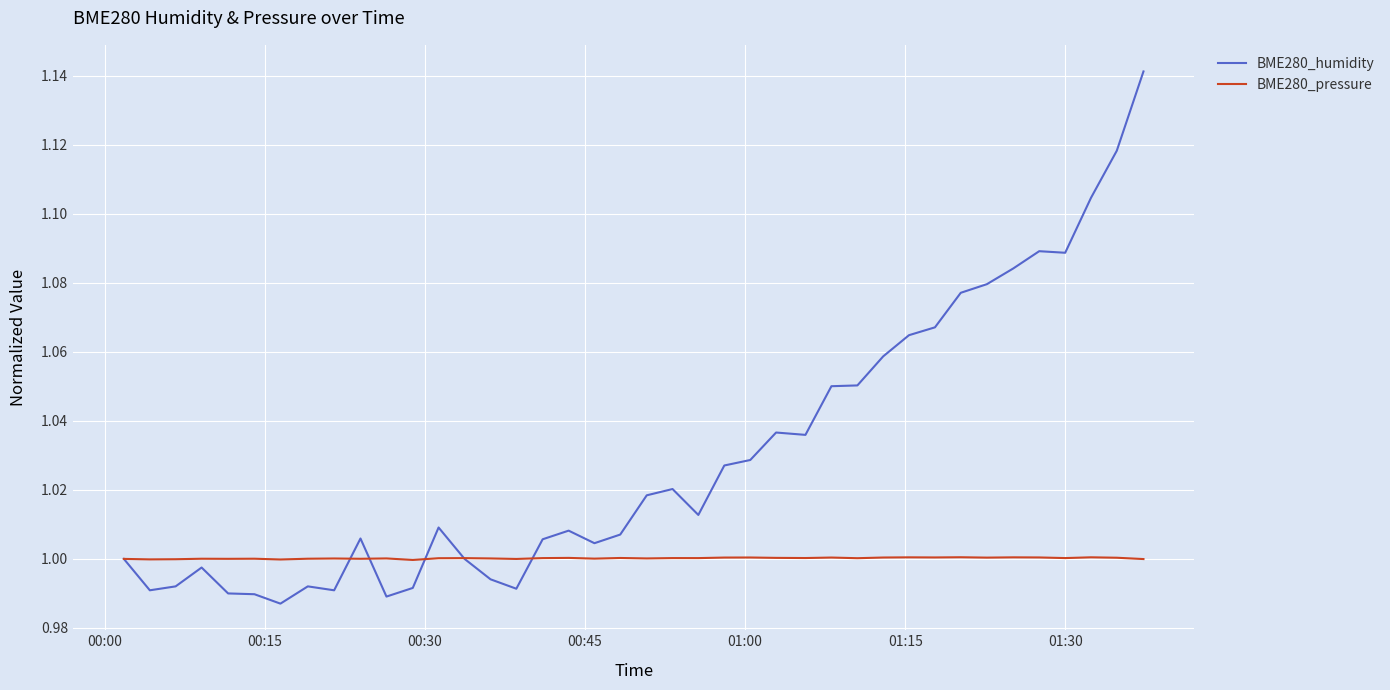

List the series in order of their peak value, highest first.

BME280_humidity, BME280_pressure